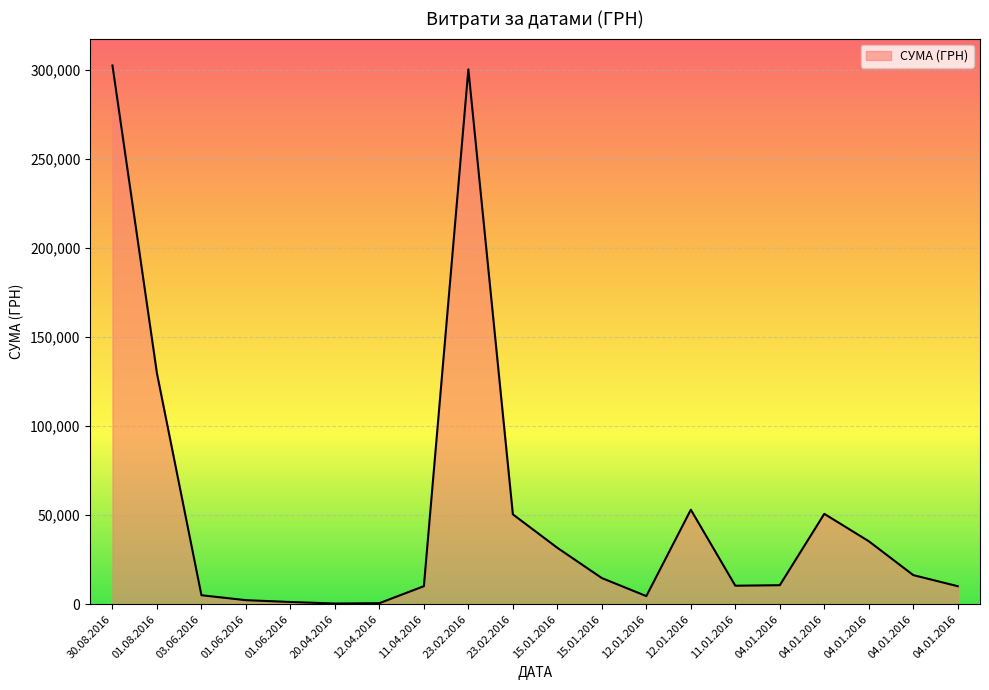

How many lines are shown in the chart?

1